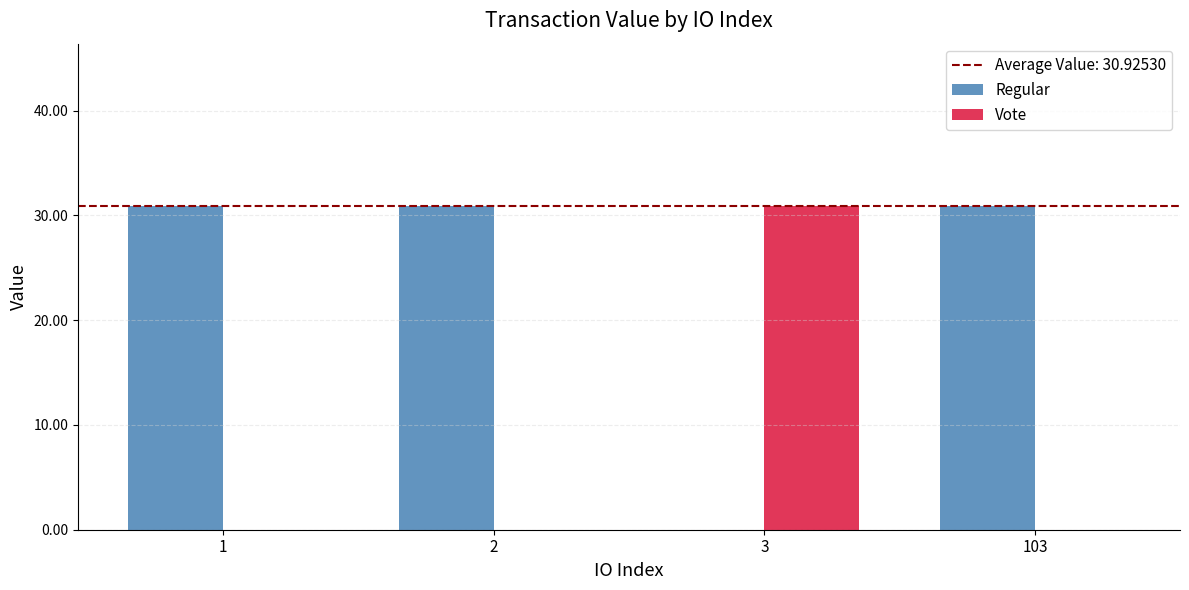

The value of Vote at 103 is 0.0. True or false?

True